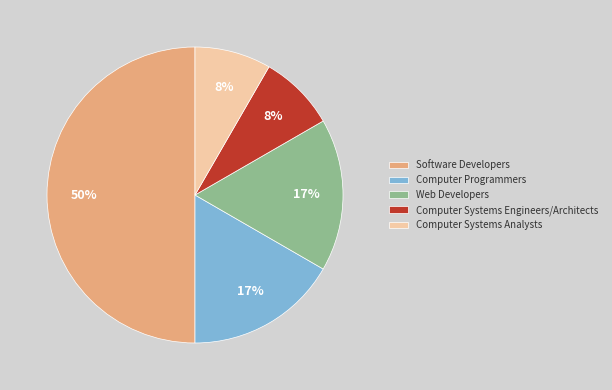

The Software Developers slice represents 60% of the pie. True or false?

False